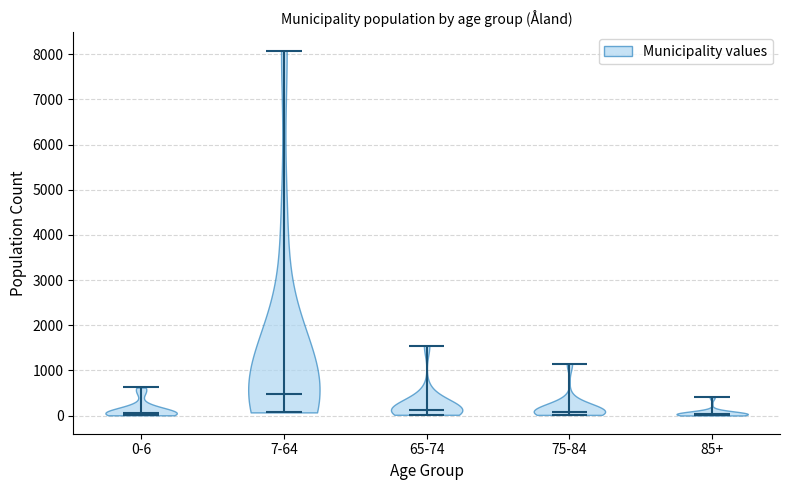

Where does the median line of the violin for 0-6 sit on the y-axis? The values are not printed on the chart, so give them approximately, as read against the axis.

100